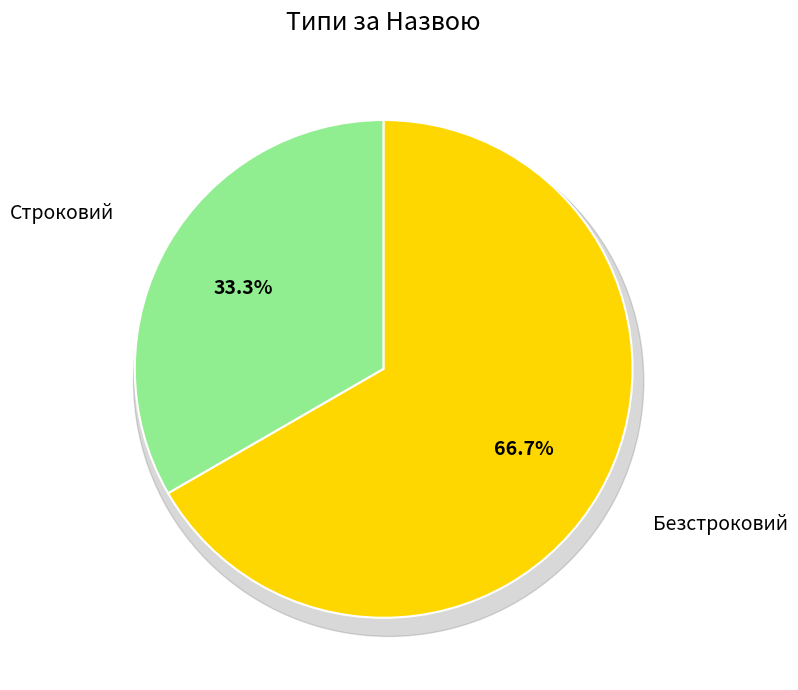

Which category has the smallest portion of the pie?

Строковий